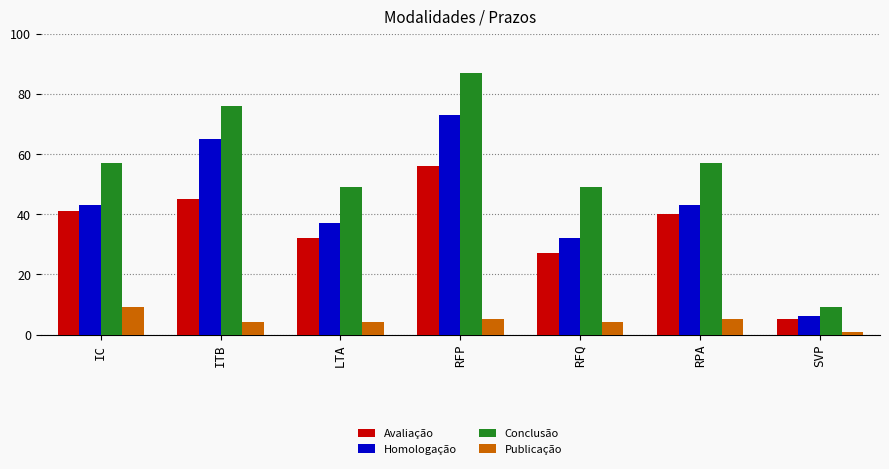

At how many categories does at least one series exceed 20?

6